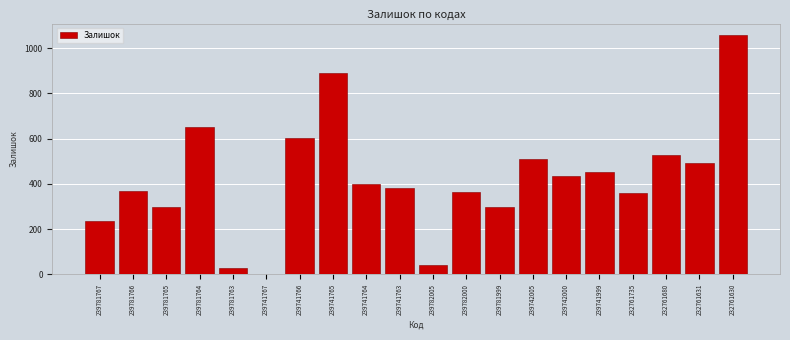

What is the sum of all values?

8401